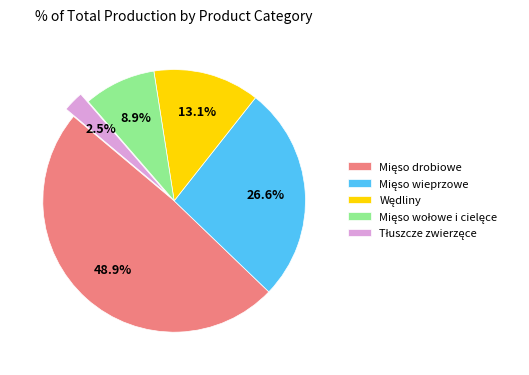

Is there a majority slice in this chart?

No